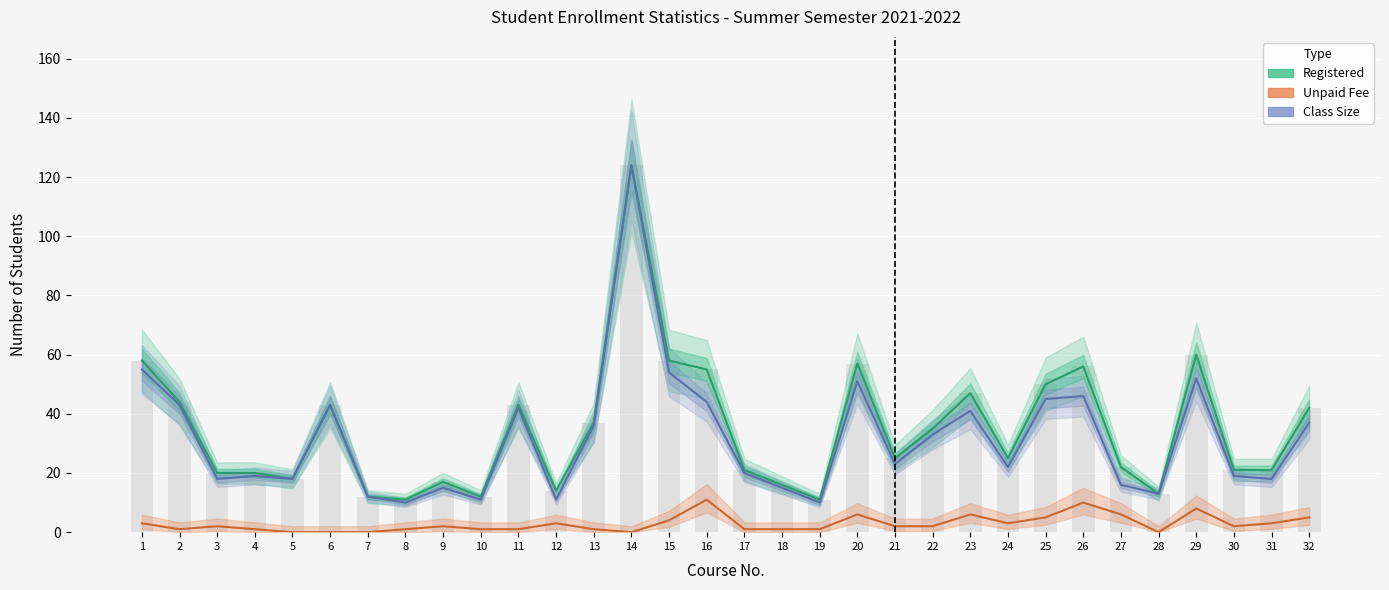

How many groups of bars are there?

32